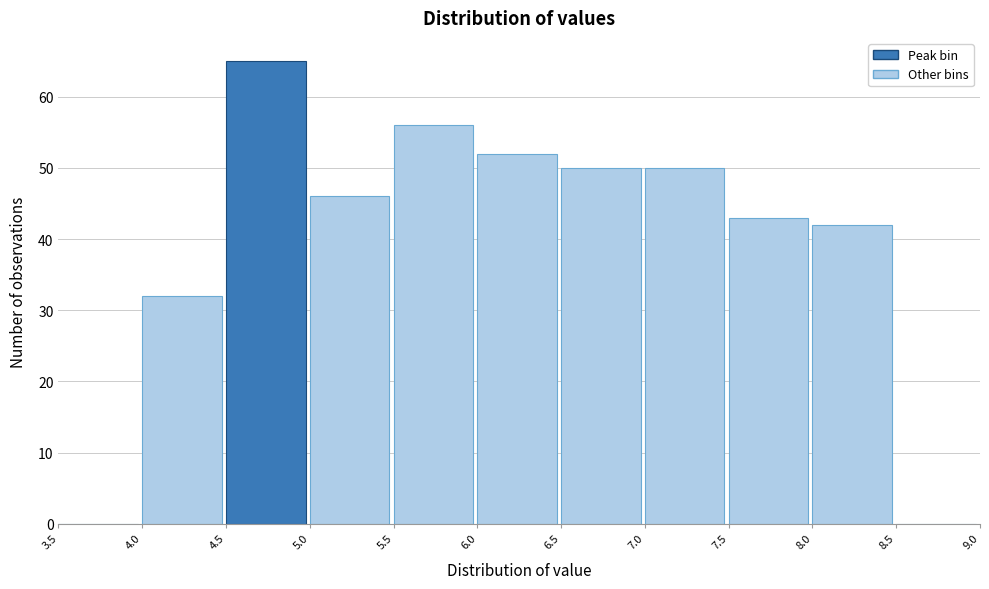

Reading left to right, transcribe this chart: for each bar, give the range it covers on the x-axis and its height. The values are not printed on the chart, so give them approximately, as read against the axis.

3.5 to 4.0: 0
4.0 to 4.5: 32
4.5 to 5.0: 65
5.0 to 5.5: 46
5.5 to 6.0: 56
6.0 to 6.5: 52
6.5 to 7.0: 50
7.0 to 7.5: 50
7.5 to 8.0: 43
8.0 to 8.5: 42
8.5 to 9.0: 0